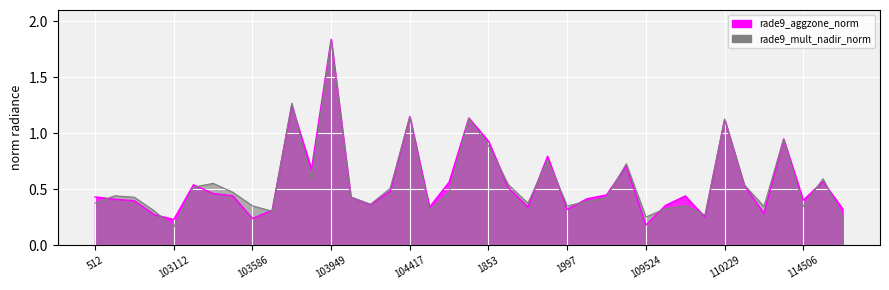

Reading right to left, what are all the values shown in this chart?

rade9_aggzone_norm: 0.3	0.6	0.4	0.9	0.3	0.5	1.1	0.3	0.4	0.4	0.2	0.7	0.4	0.4	0.3	0.8	0.3	0.5	0.9	1.1	0.6	0.3	1.1	0.5	0.4	0.4	1.8	0.7	1.2	0.3	0.2	0.4	0.5	0.5	0.2	0.3	0.4	0.4	0.4
rade9_mult_nadir_norm: 0.3	0.6	0.3	0.9	0.3	0.5	1.1	0.3	0.4	0.3	0.3	0.7	0.4	0.4	0.4	0.8	0.4	0.5	0.9	1.1	0.5	0.3	1.1	0.5	0.4	0.4	1.8	0.6	1.3	0.3	0.4	0.5	0.6	0.5	0.2	0.3	0.4	0.4	0.4